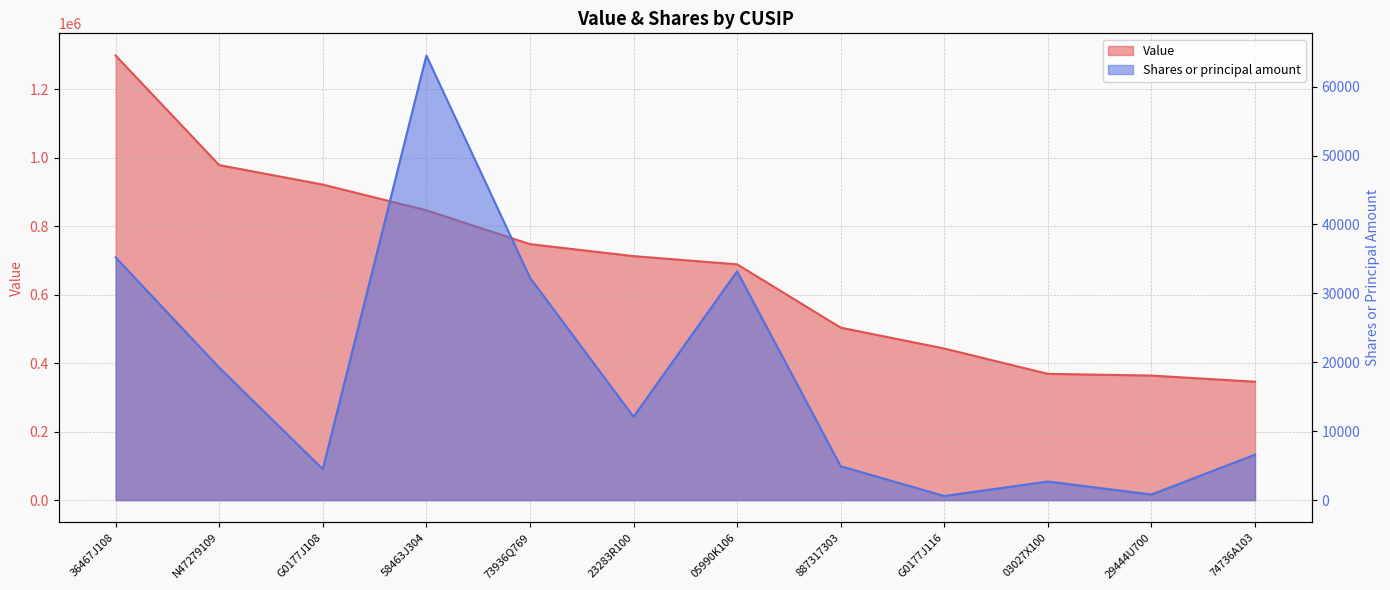

What is the label of the 2nd point from the right?

29444U700